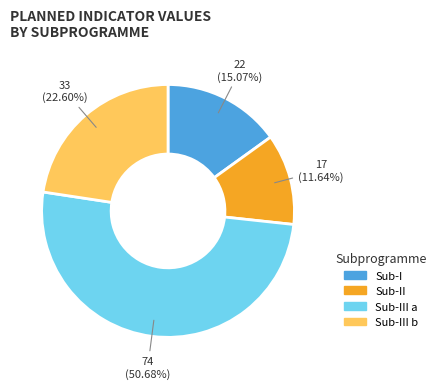

How many slices are in this pie chart?

4